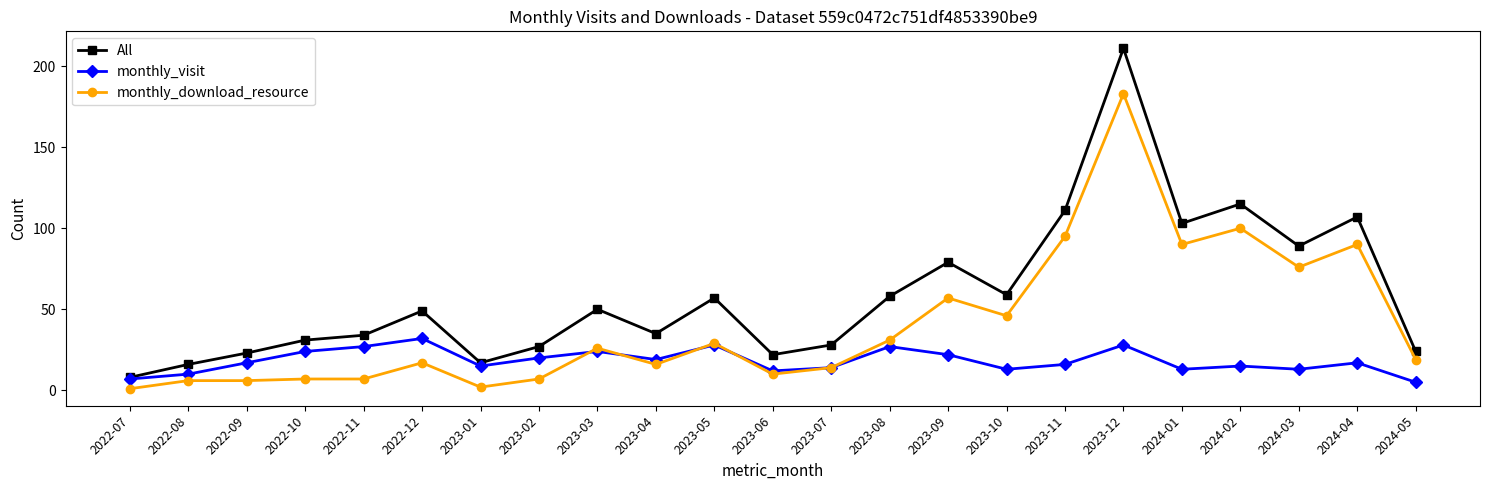

What is the total value across all series at 2023-02?

54